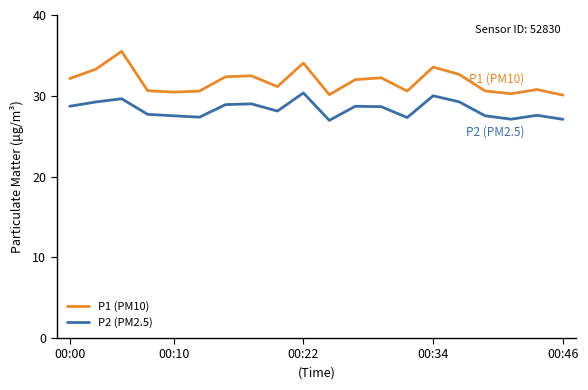

What is the difference between the maximum and minimum values in the P2 (PM2.5) series?

3.4